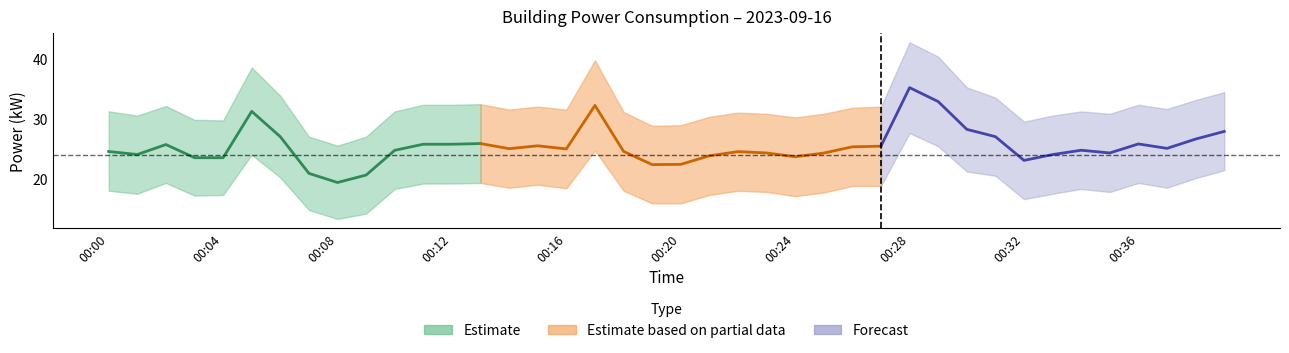

In power_upper, how many points are higher than both neighbors (excluding endpoints)?

9